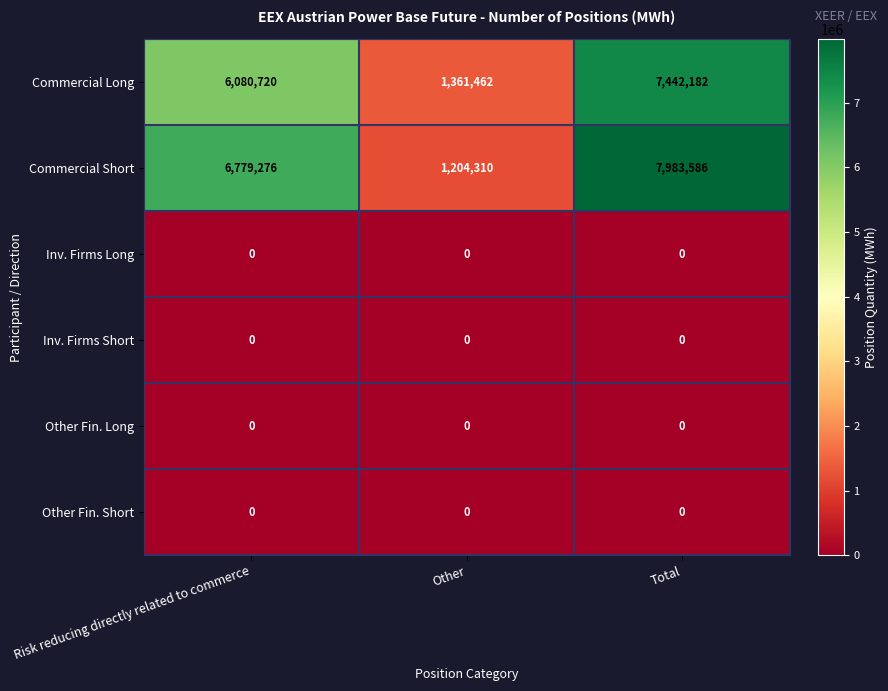

Which category has the highest value across all series?

Total